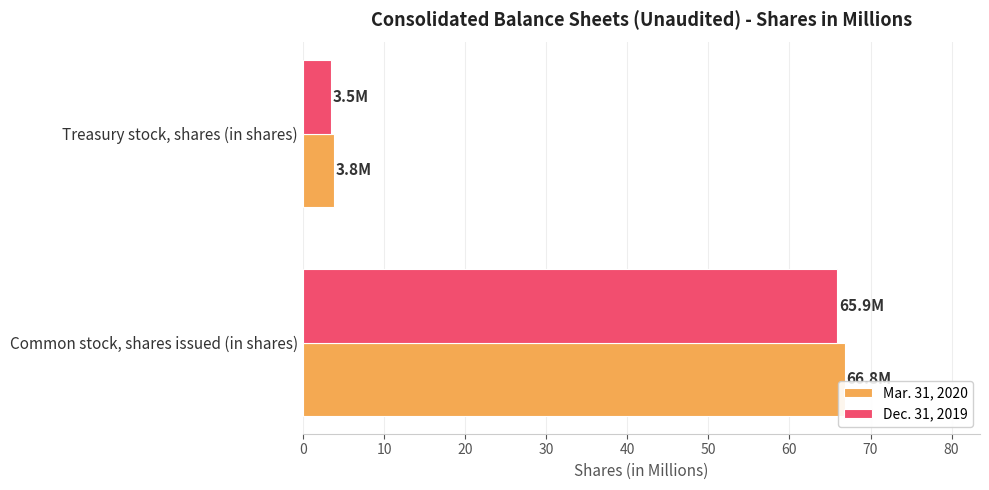

How many values in the Mar. 31, 2020 series exceed 66?

1